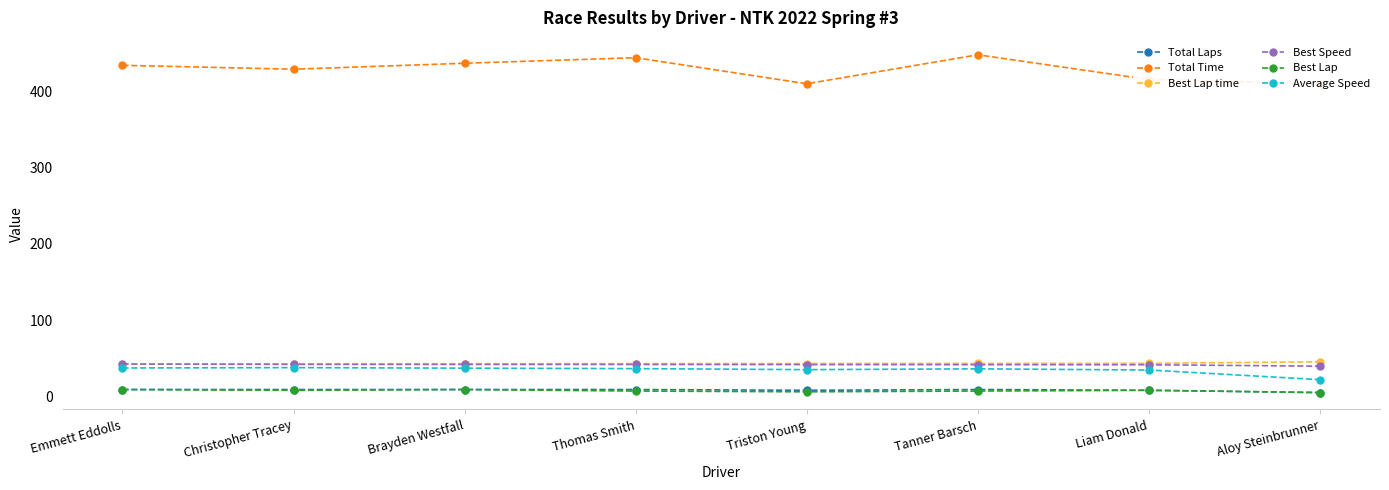

True or false: Best Speed and Best Lap cross at least once.

False